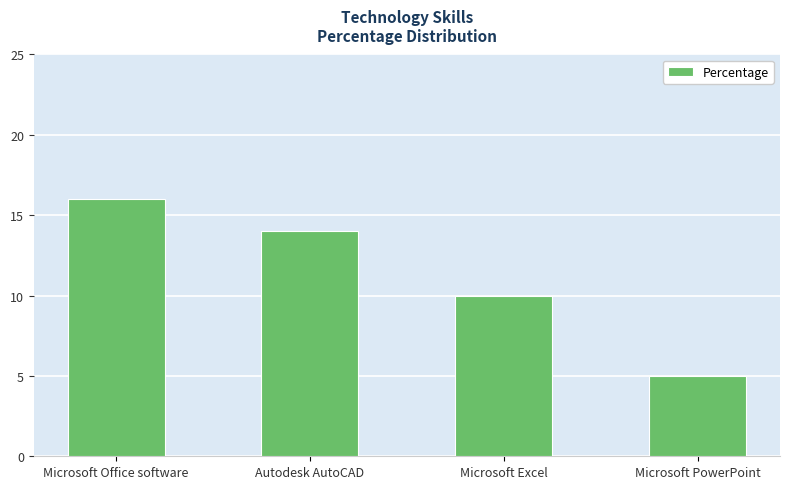

Reading left to right, list all the values displayed in this chart.

16	14	10	5